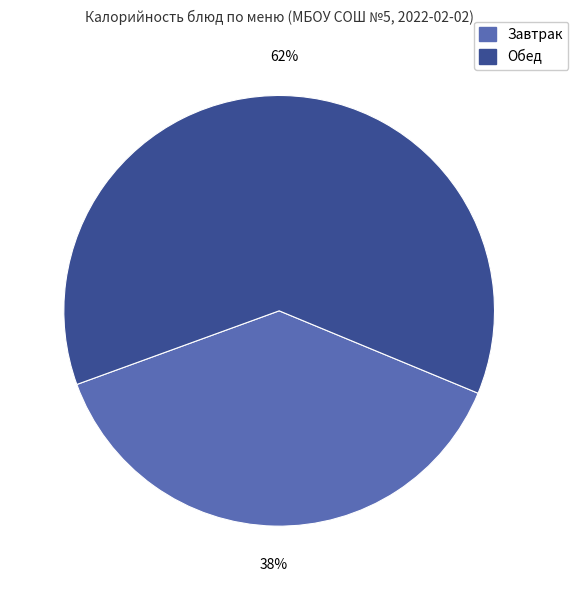

Does any single category account for the majority?

Yes